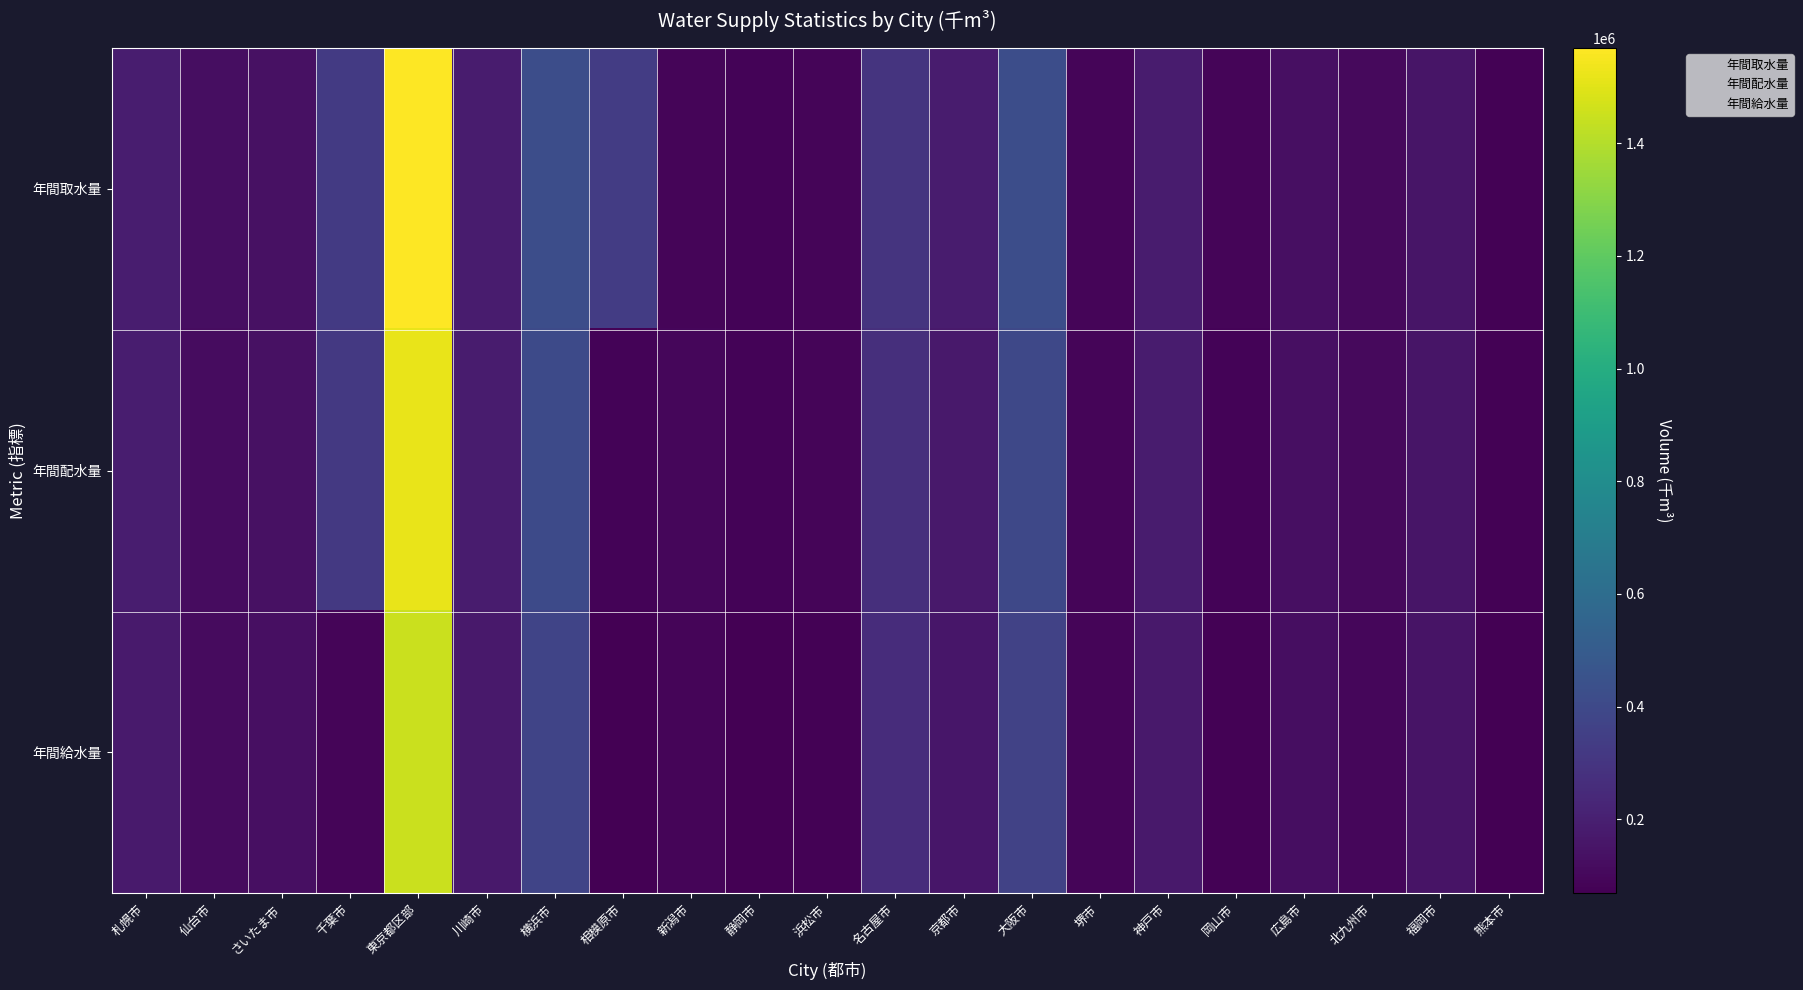

What is the total value across all series at 仙台市?

357104.0